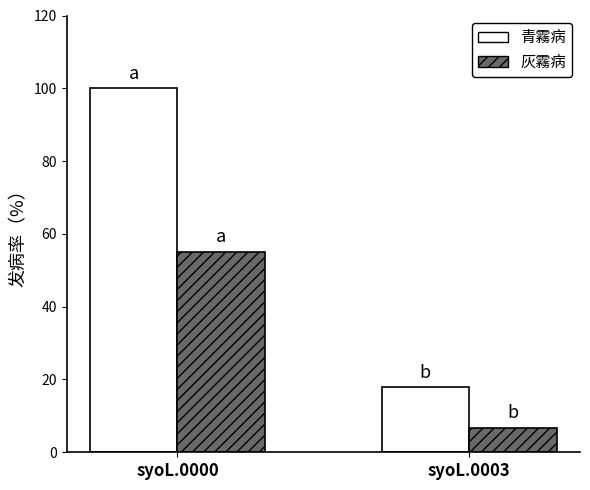

Where is 青霧病 nearest to the value 58?

syoL.0003